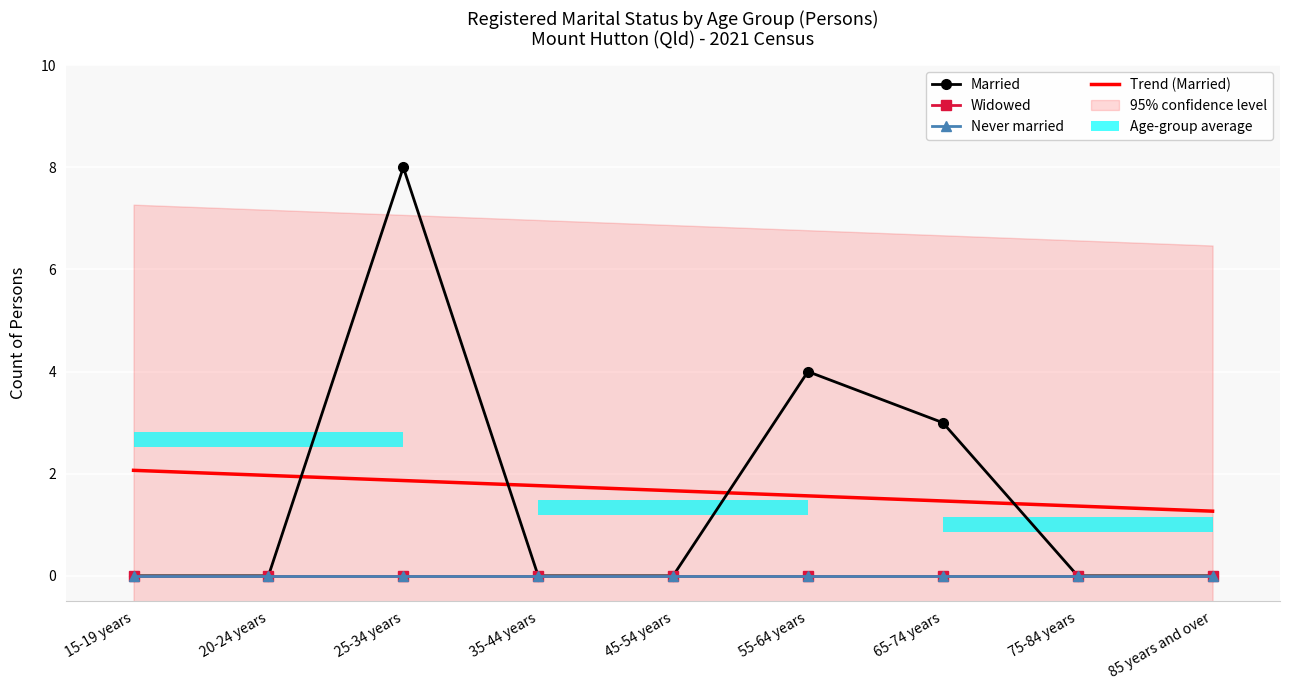

The Never married series shows 0.0 at 25-34 years. True or false?

True